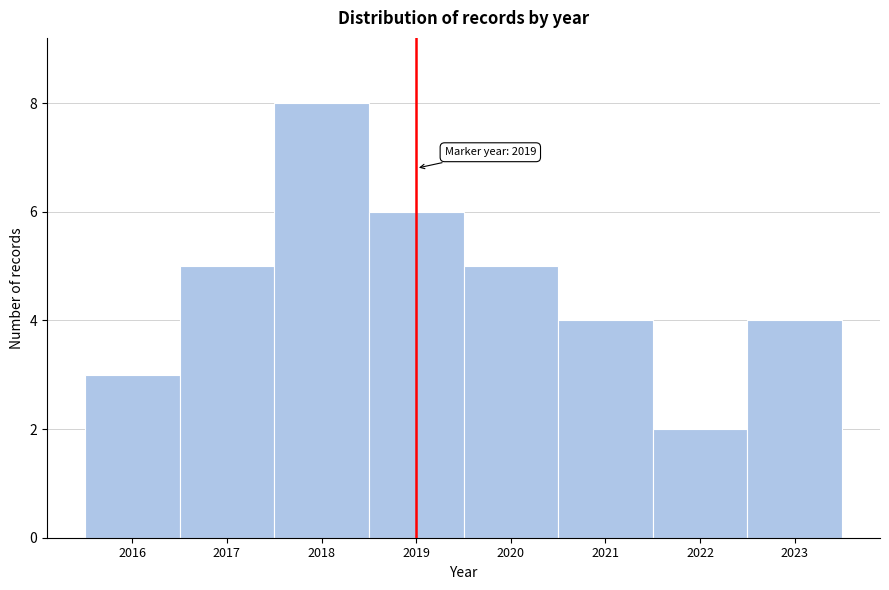

Over which range of the x-axis is the bar tallest?

2017.5 to 2018.5